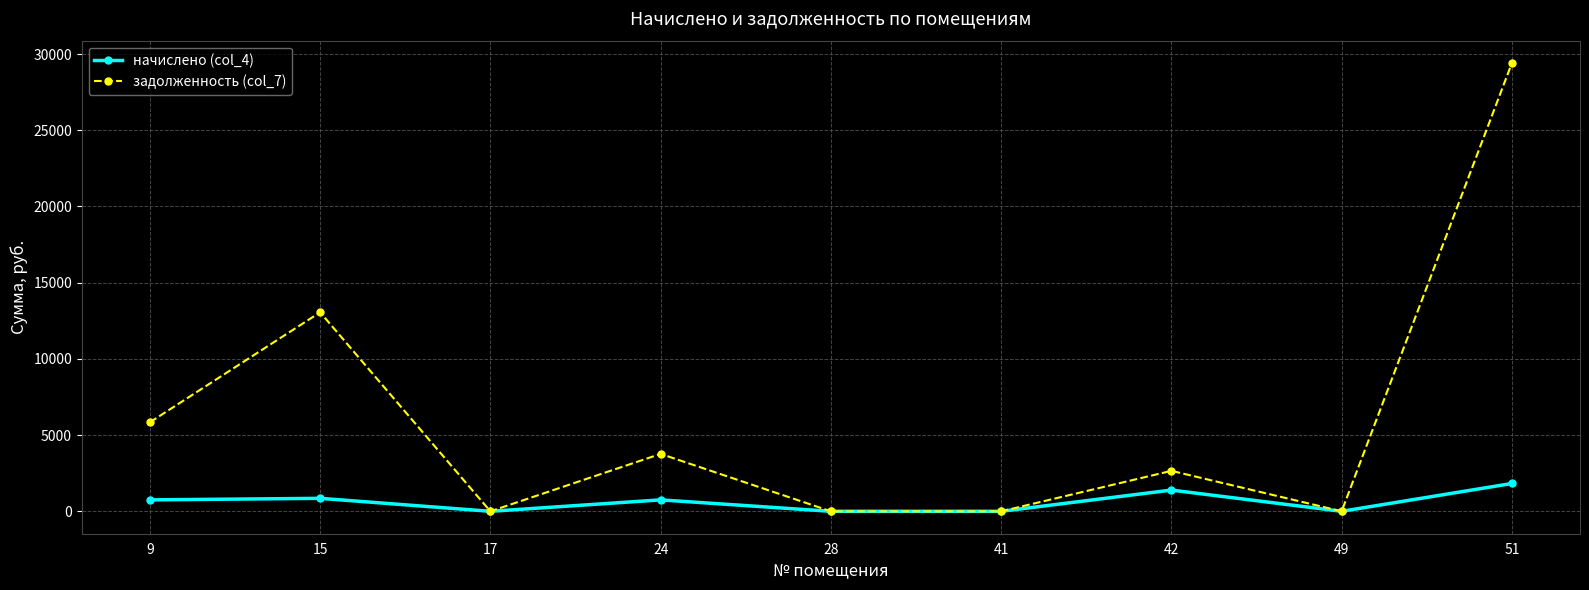

Which series has the largest total across all categories?

задолженность (col_7)